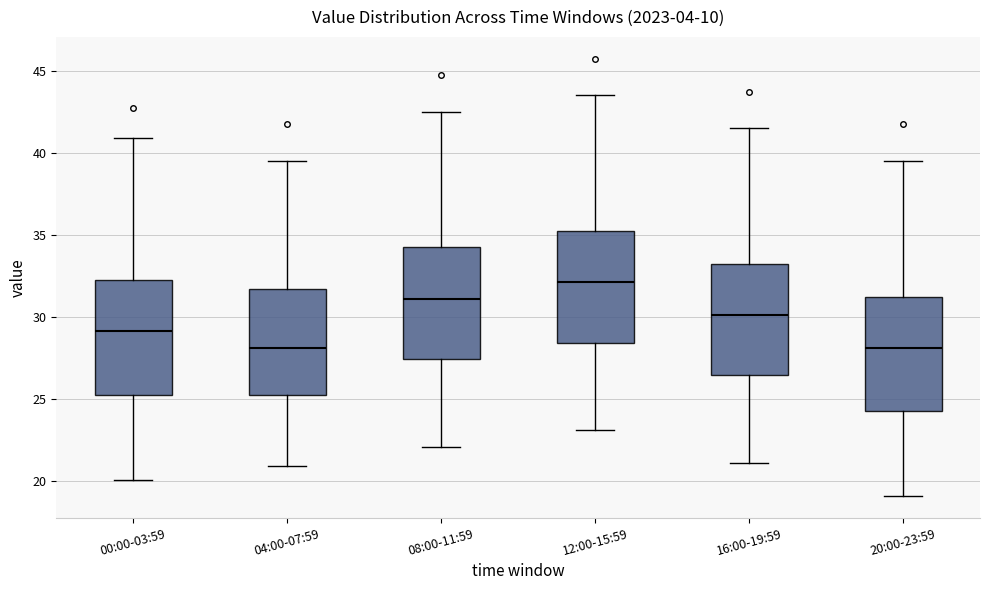

Which box has the highest median line?

12:00-15:59